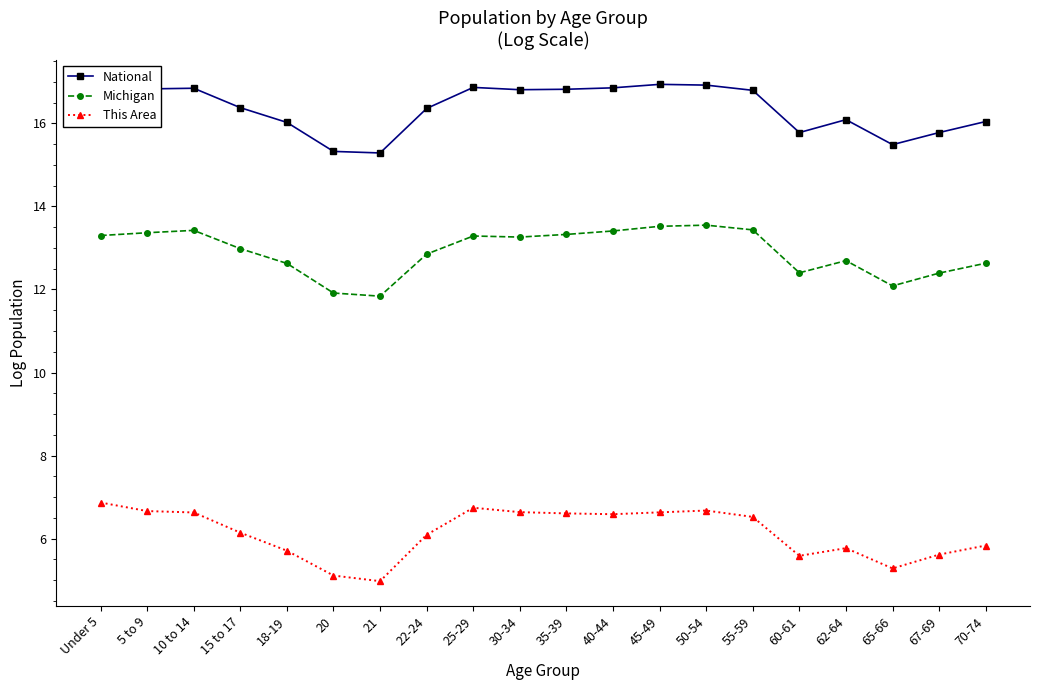

Which series changed the most between 15 to 17 and 67-69?

National